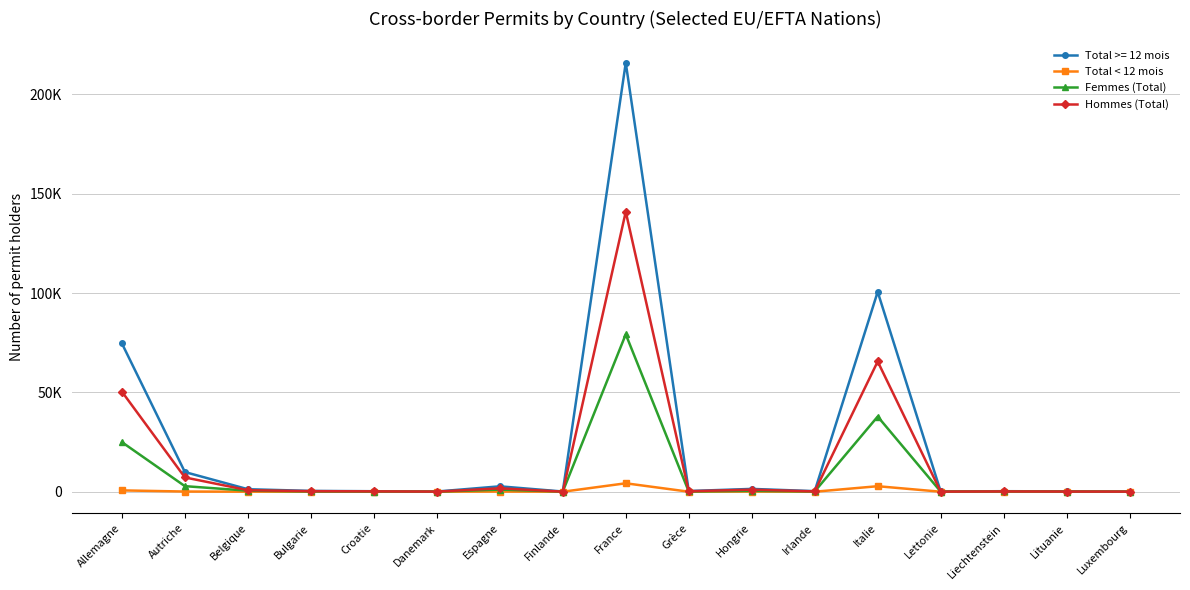

Rank the series by their average value, from lowest to highest.

Total < 12 mois, Femmes (Total), Hommes (Total), Total >= 12 mois